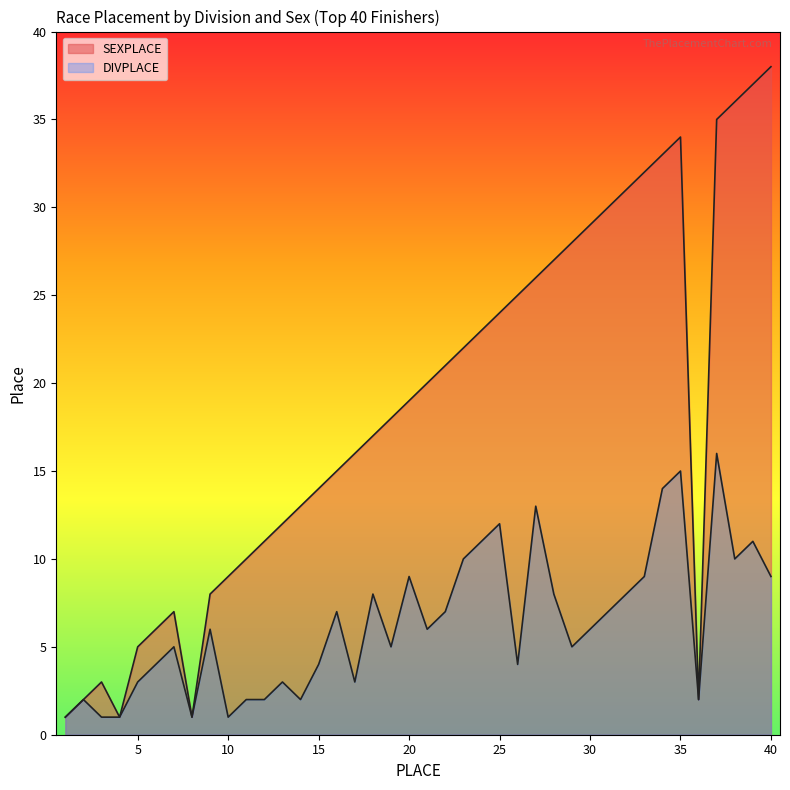

At which category does DIVPLACE reach its first local valley?

8